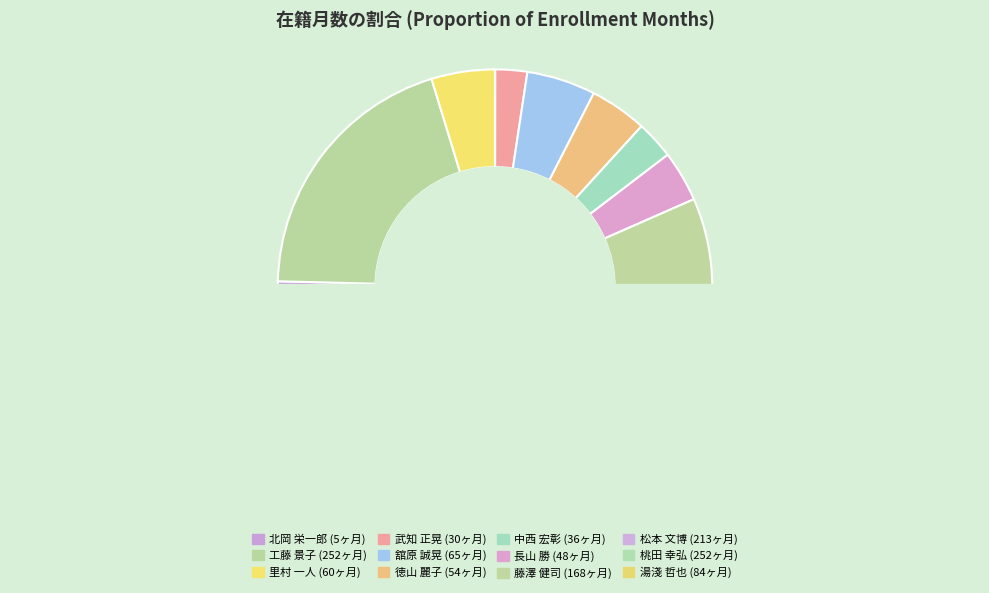

What is the smallest slice in the pie chart?

60418
北岡 栄一郎